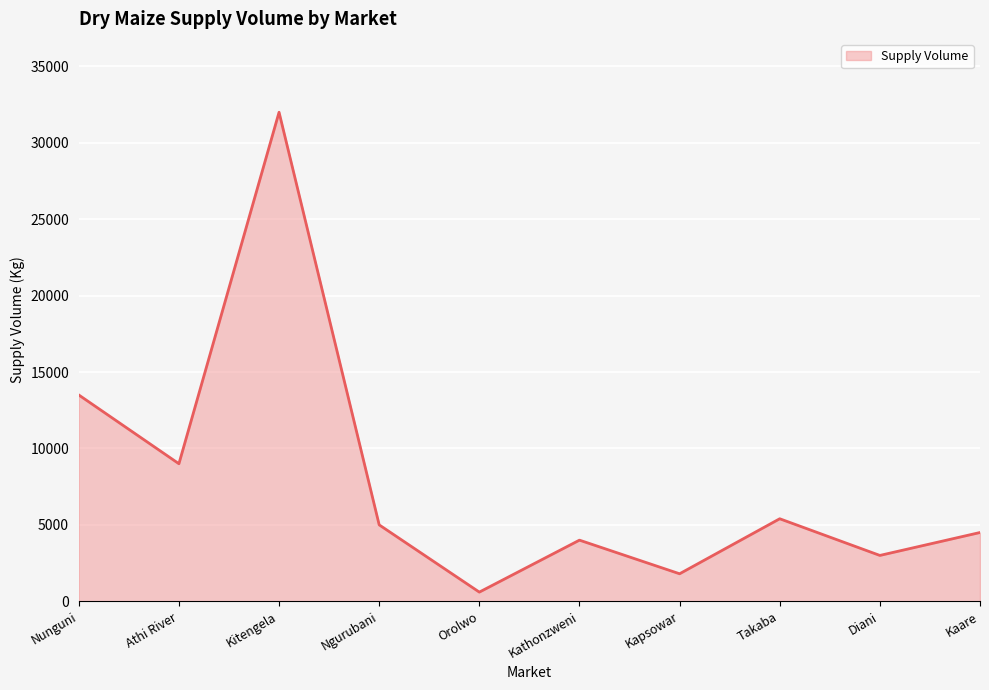

Read the value at Kitengela, to the nearest 50.

32000